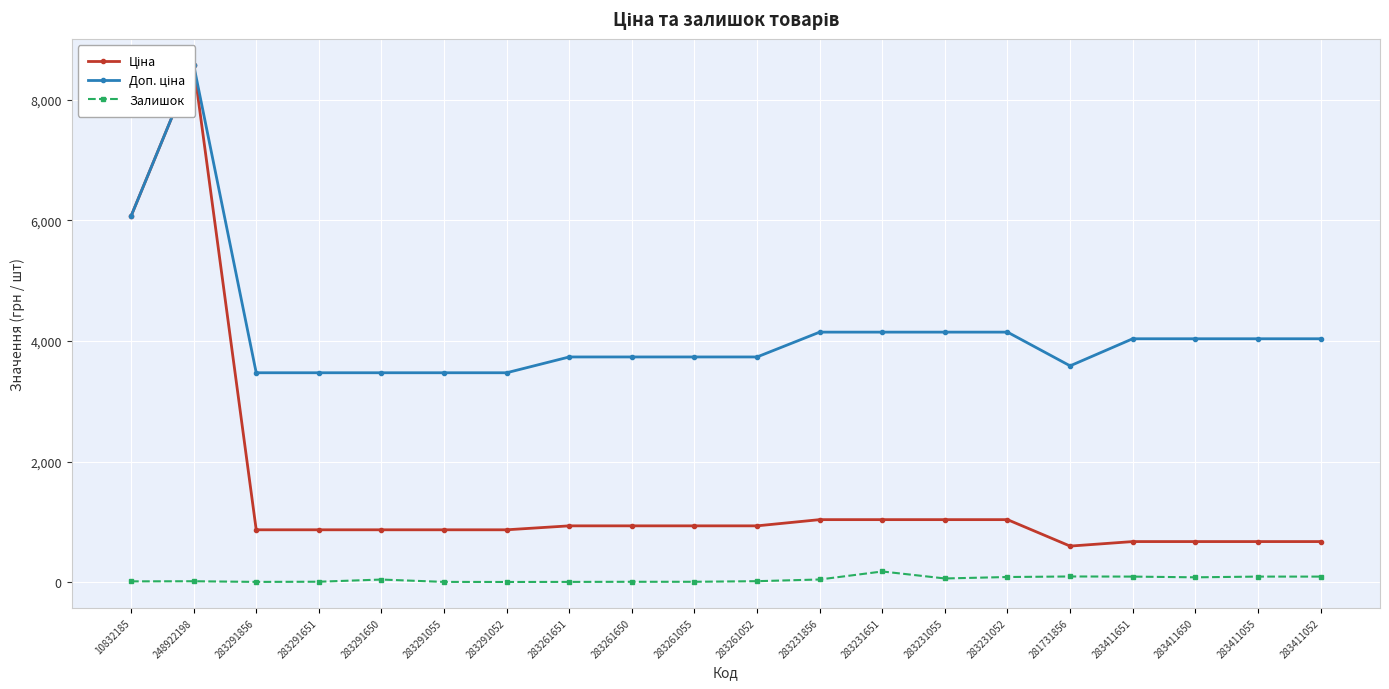

What is the difference between the Доп. ціна values at 10832185 and 248922198?

2513.9